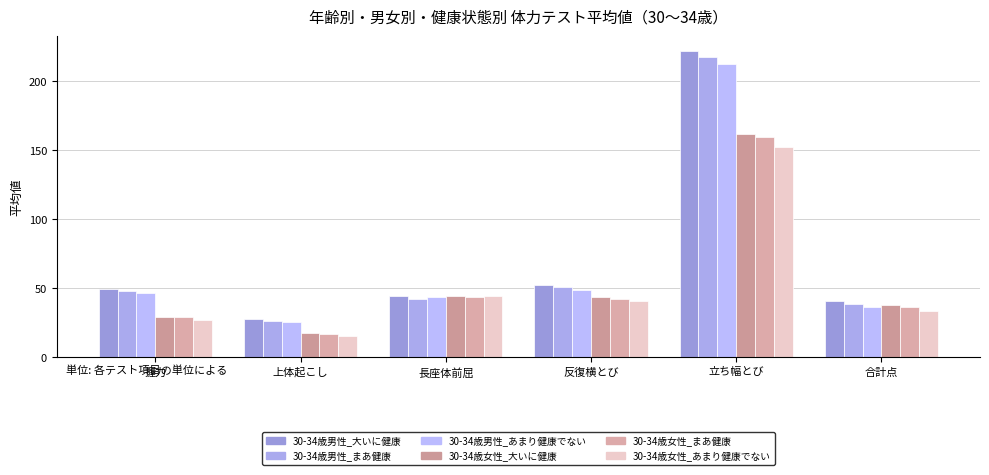

At 反復横とび, list the series in order from smallest to largest.

30-34歳女性_あまり健康でない, 30-34歳女性_まあ健康, 30-34歳女性_大いに健康, 30-34歳男性_あまり健康でない, 30-34歳男性_まあ健康, 30-34歳男性_大いに健康